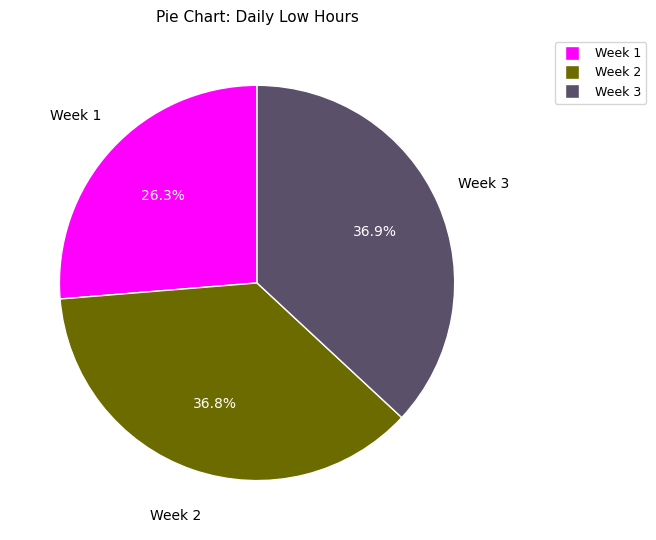

Is there a majority slice in this chart?

No